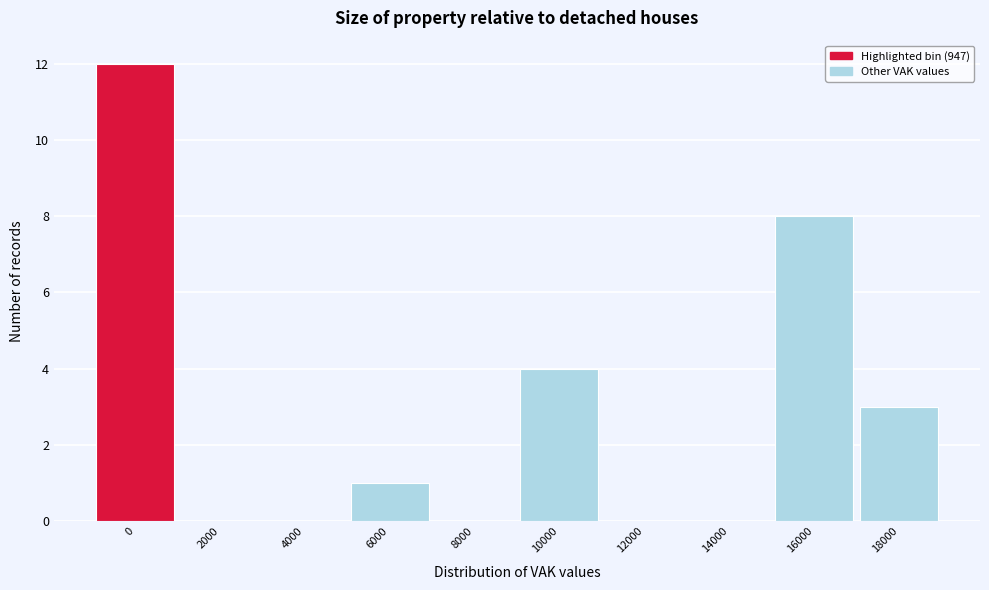

Reading right to left, list all the values displayed in this chart.

18000=3	16000=8	14000=0	12000=0	10000=4	8000=0	6000=1	4000=0	2000=0	0=12